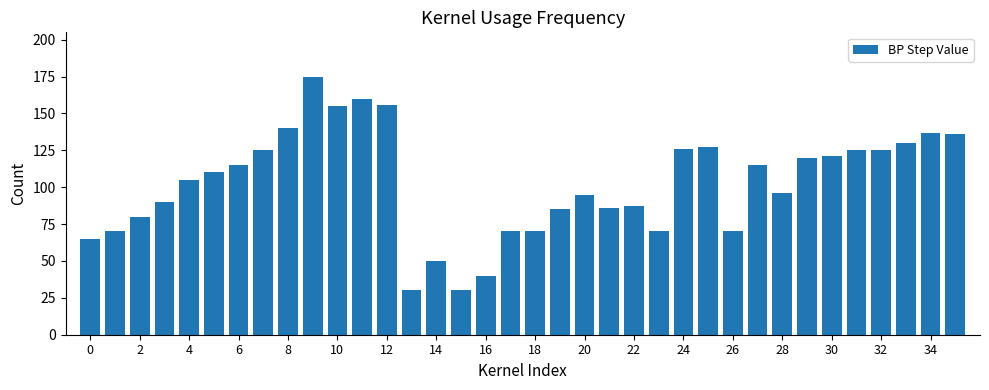

What is the minimum value shown in the chart?

30